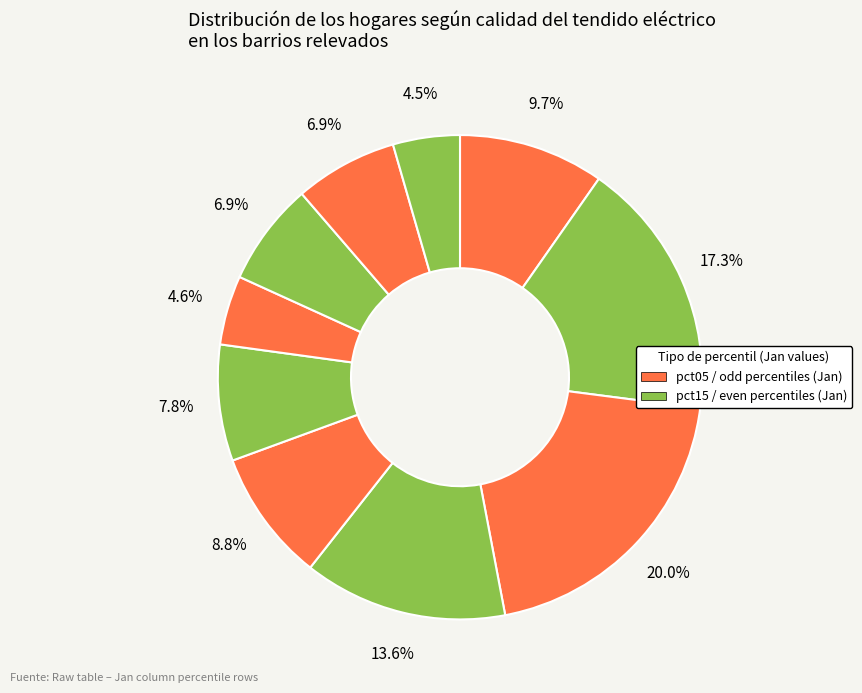

To the nearest percent, what is the difference between the largest and smallest slice percentages?

16%